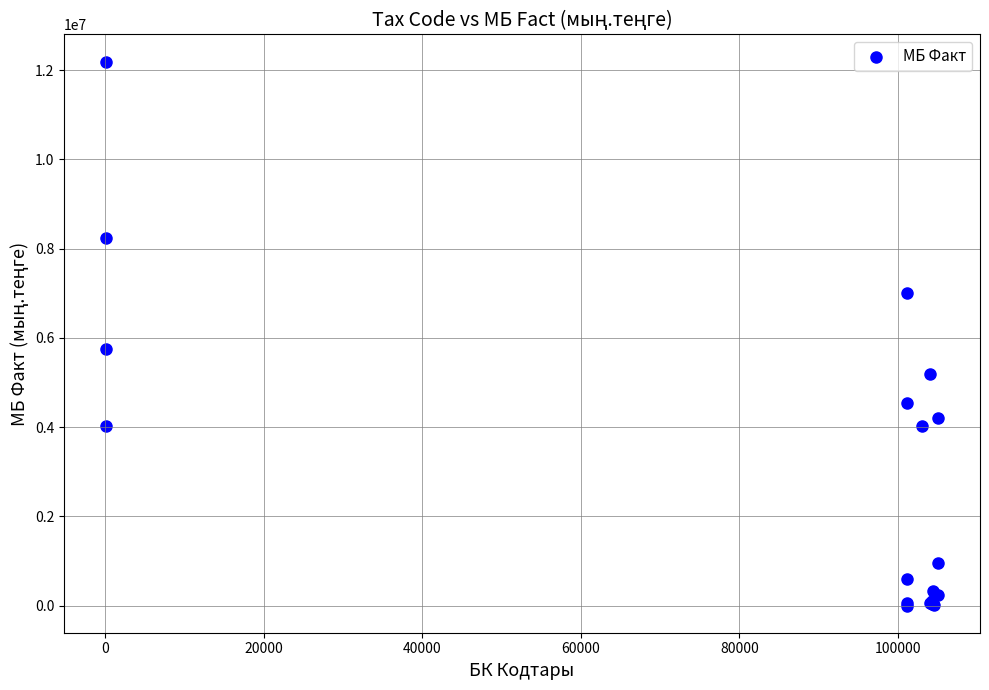

What Y value in the scatter plot is closest to 6095857?

5758989